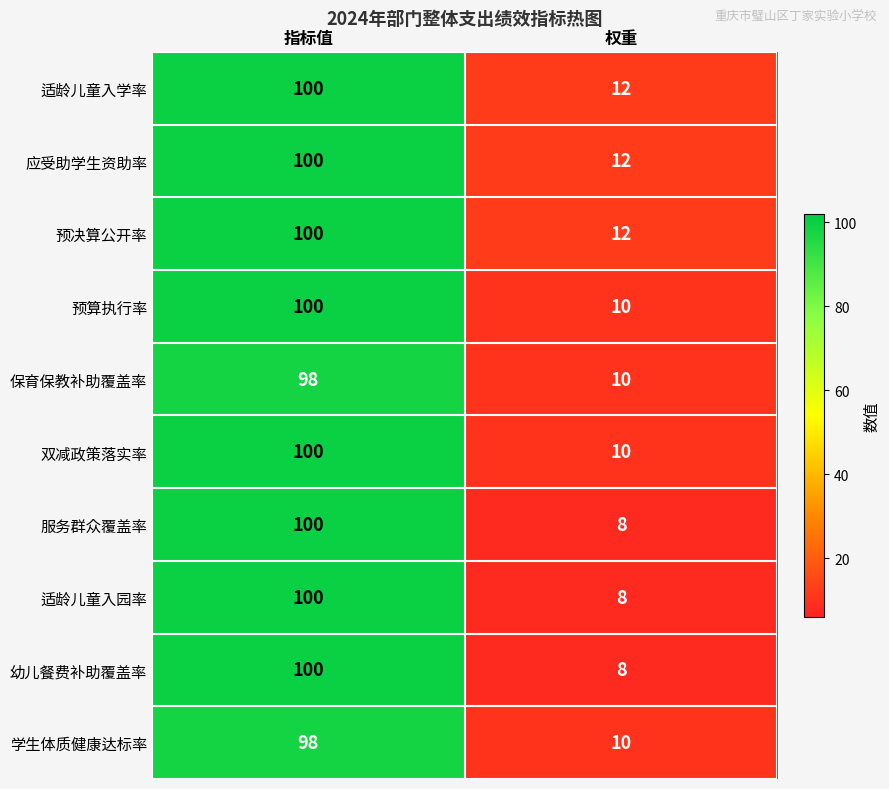

Which category has the lowest value in the 适龄儿童入学率 series?

权重